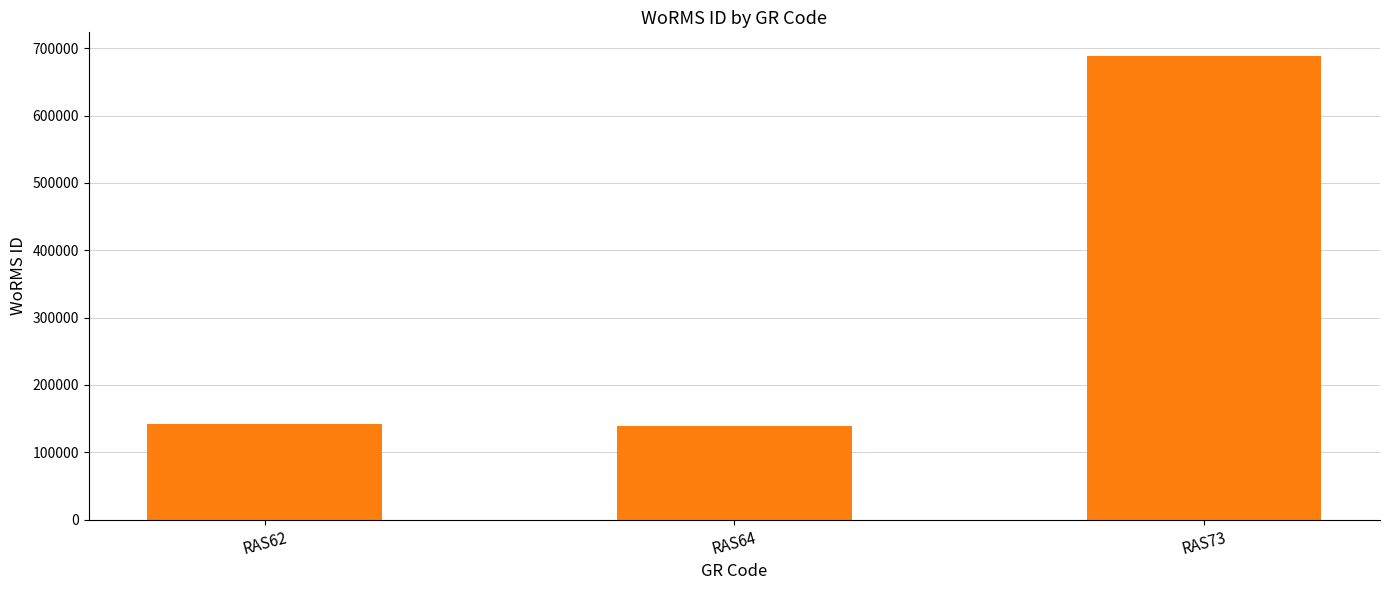

What value does the data have at RAS73, to the nearest 100?

689200